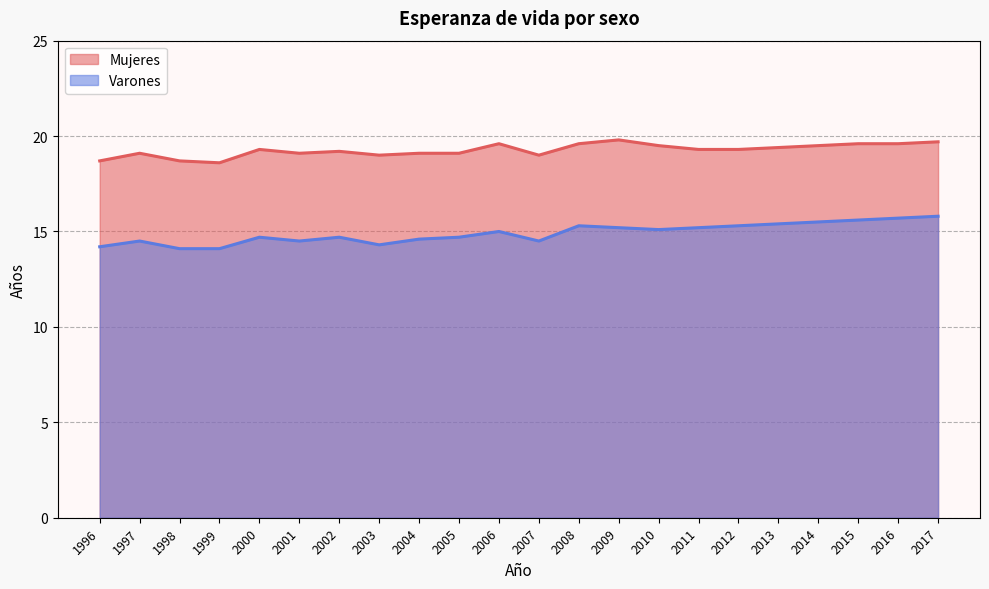

What is the difference between the Varones values at 2012 and 2011?

0.1